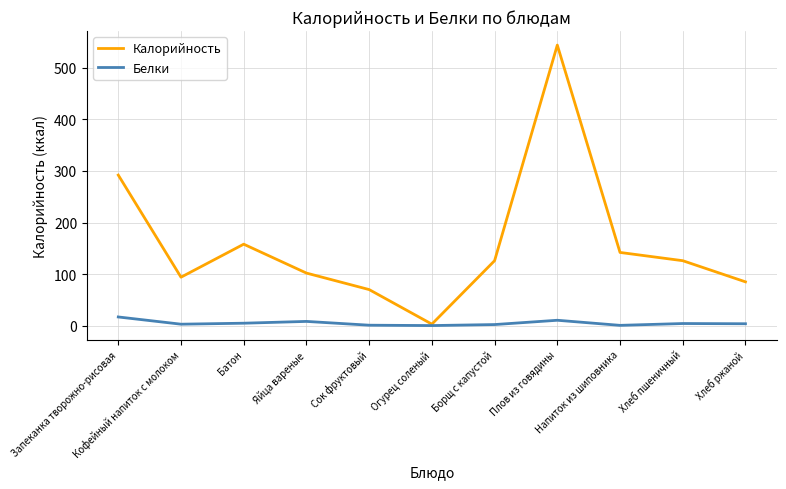

List the series in order of their peak value, lowest first.

Белки, Калорийность